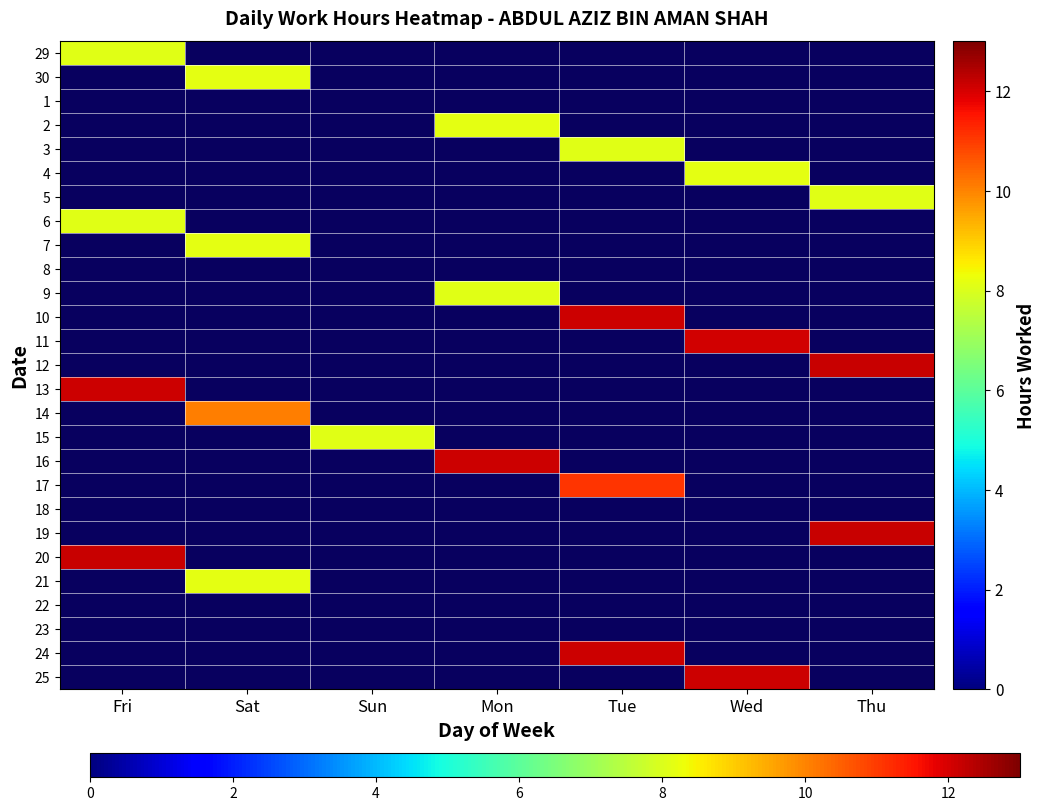

Count the number of data series in this chart.

27